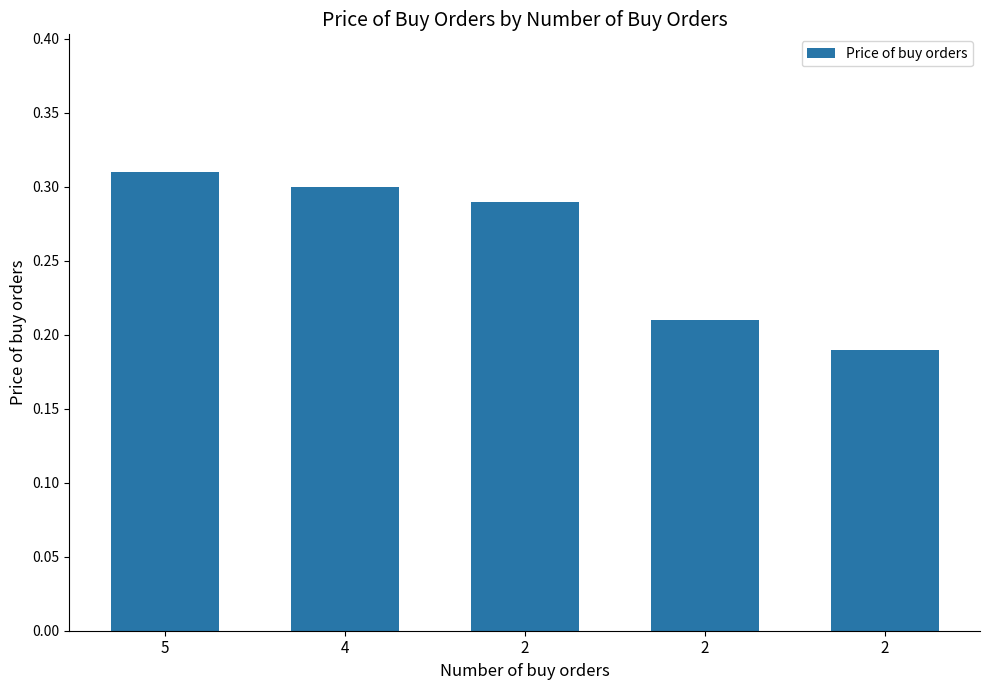

List the labels in order of value, smallest first.

2, 2, 2, 4, 5